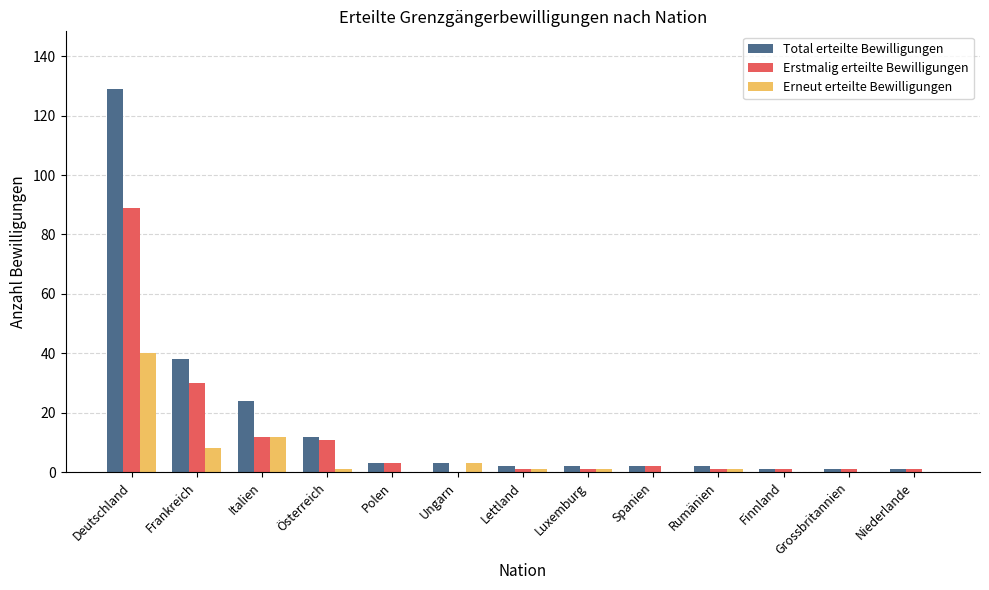

What is the maximum value for Erstmalig erteilte Bewilligungen?

89